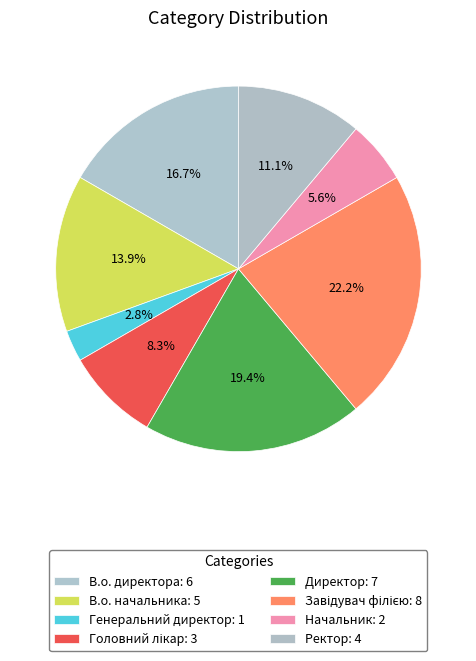

To the nearest percent, what is the difference between the Генеральний директор and Начальник slice percentages?

3%